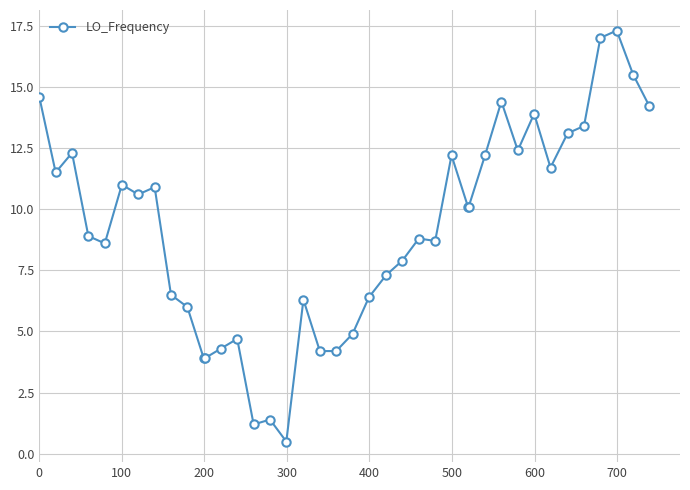

True or false: there are more than 2 points higher than both neighbors.

True